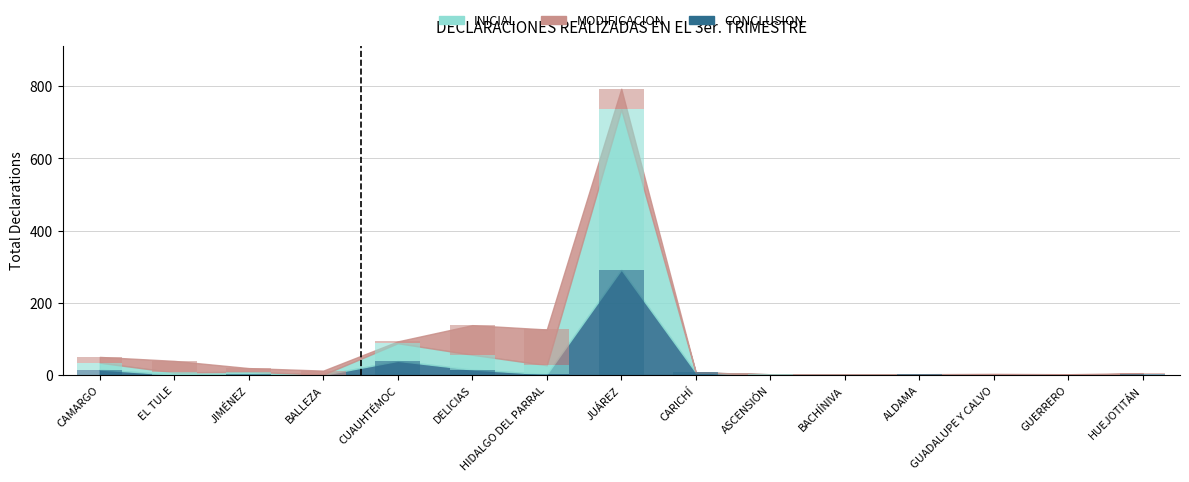

What is the label of the 12th bar from the right?

BALLEZA